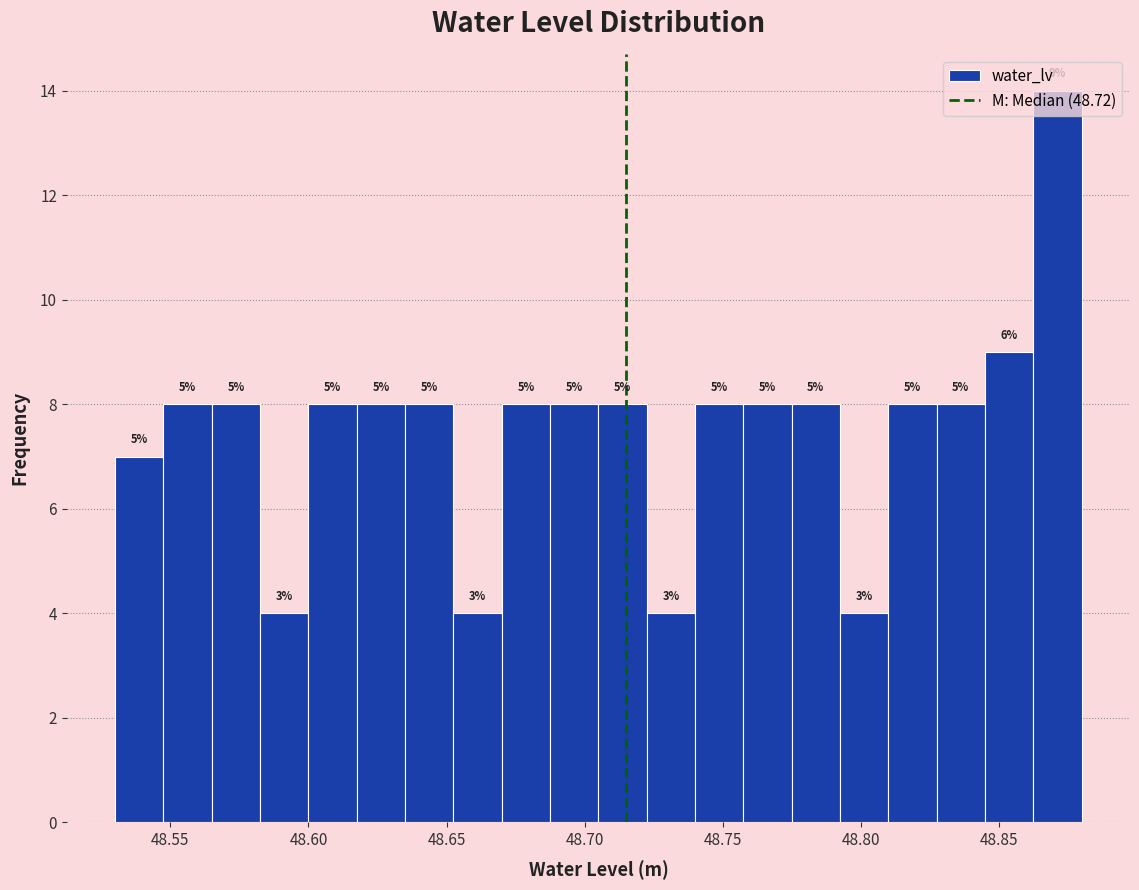

Around what value on the x-axis is the tallest bar? Give the approximate position of its centre, as read against the axis.

48.870